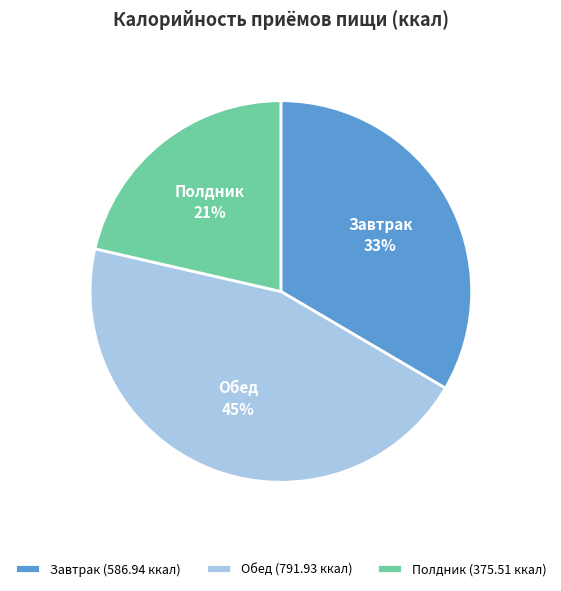

Is there any slice that represents more than half of the pie?

No